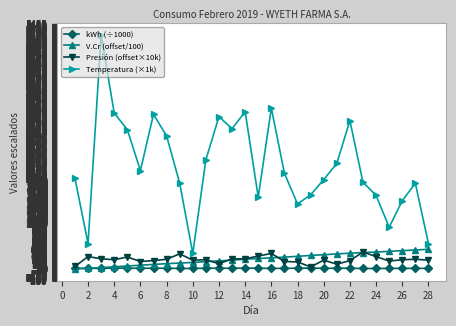

True or false: Temperatura (×1k) and Presión (offset×10k) intersect in this chart.

False